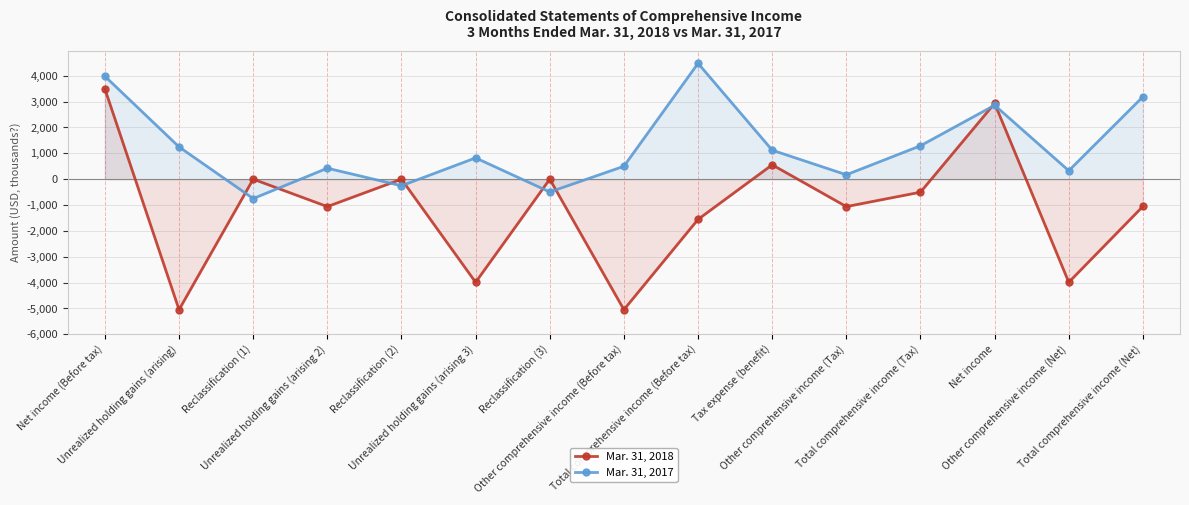

What is the average value of the Mar. 31, 2018 series?

-1088